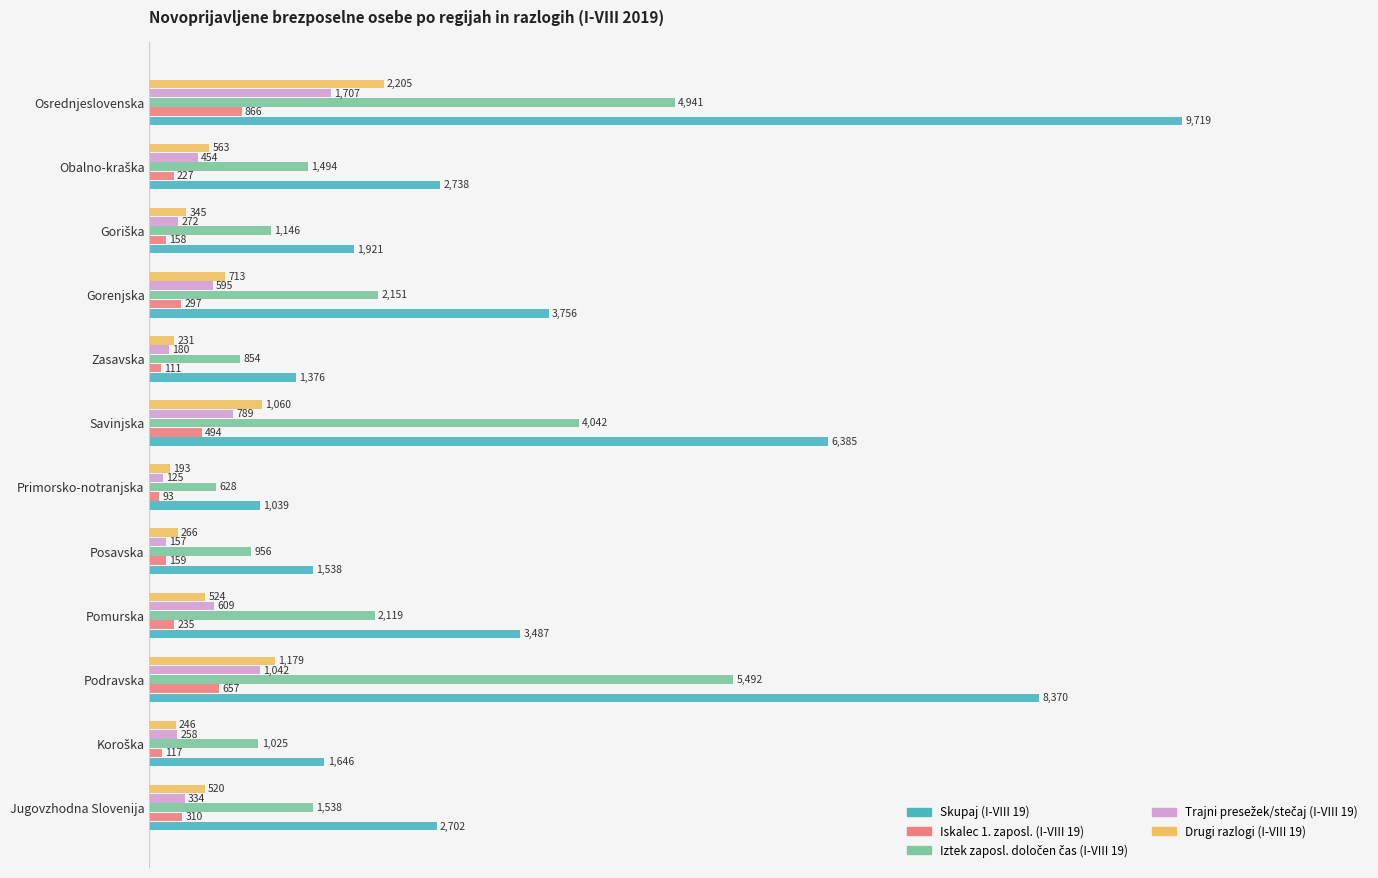

What is the approximate value of Skupaj (I-VIII 19) at Savinjska?

6385